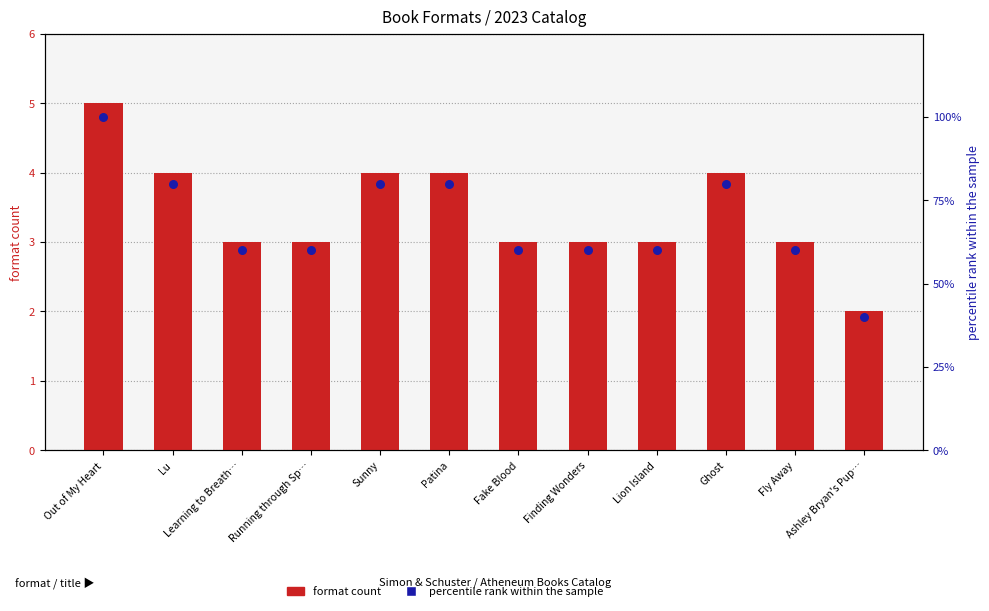

Which series reaches the maximum Y coordinate?

percentile rank within the sample